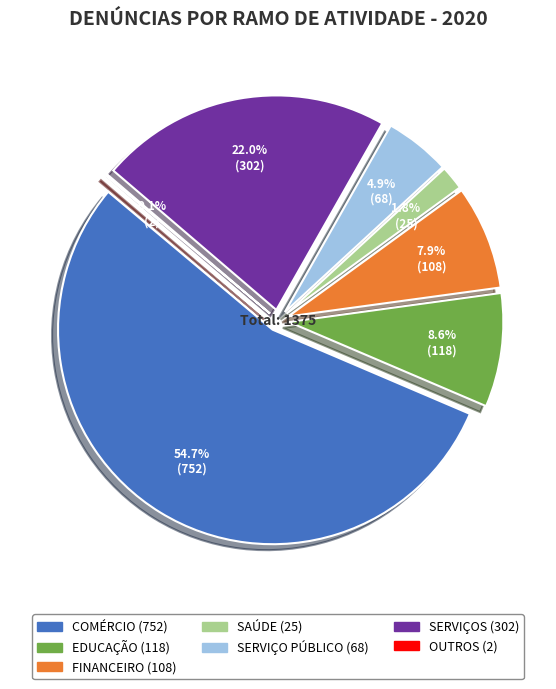

Which has a higher value, FINANCEIRO or EDUCAÇÃO?

EDUCAÇÃO